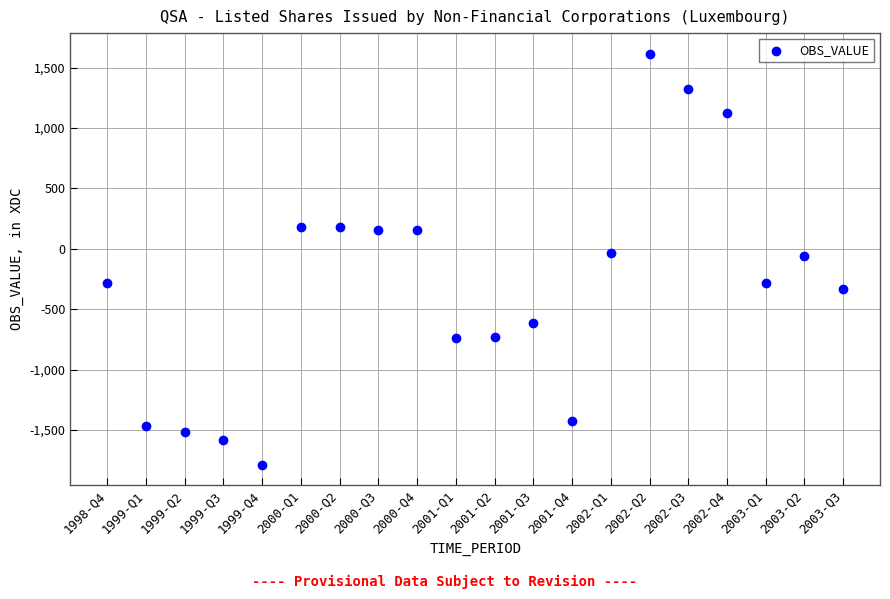

What is the range of Y values (max minus min)?

3403.6